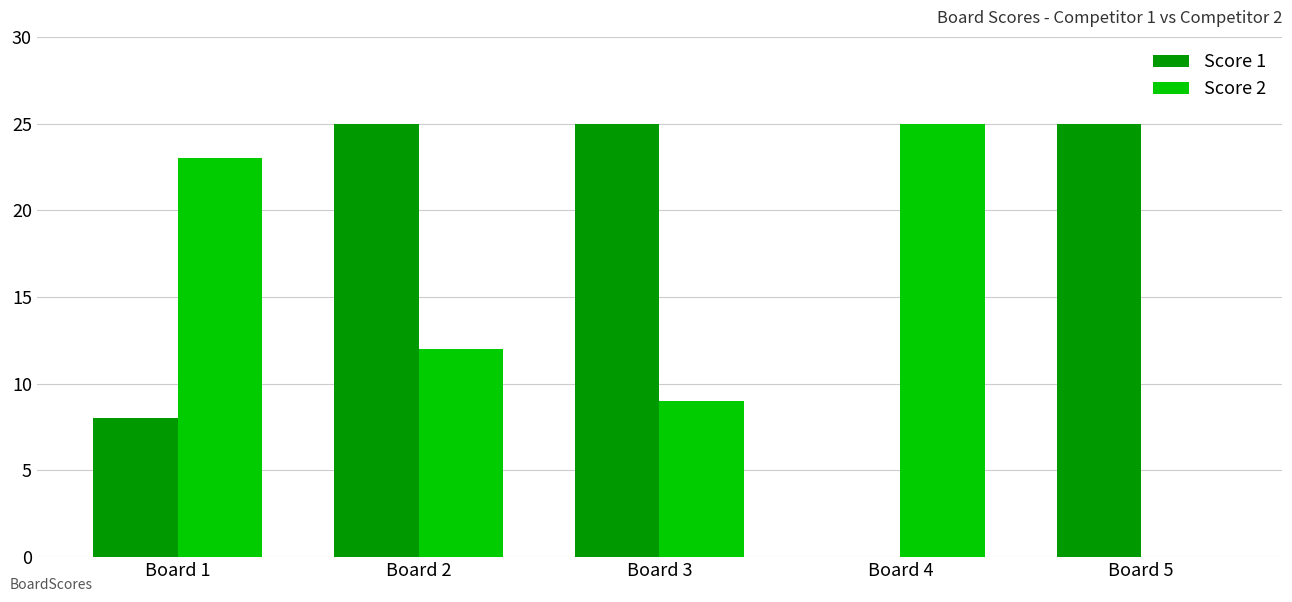

What are all the series names shown in the legend?

Score 1, Score 2